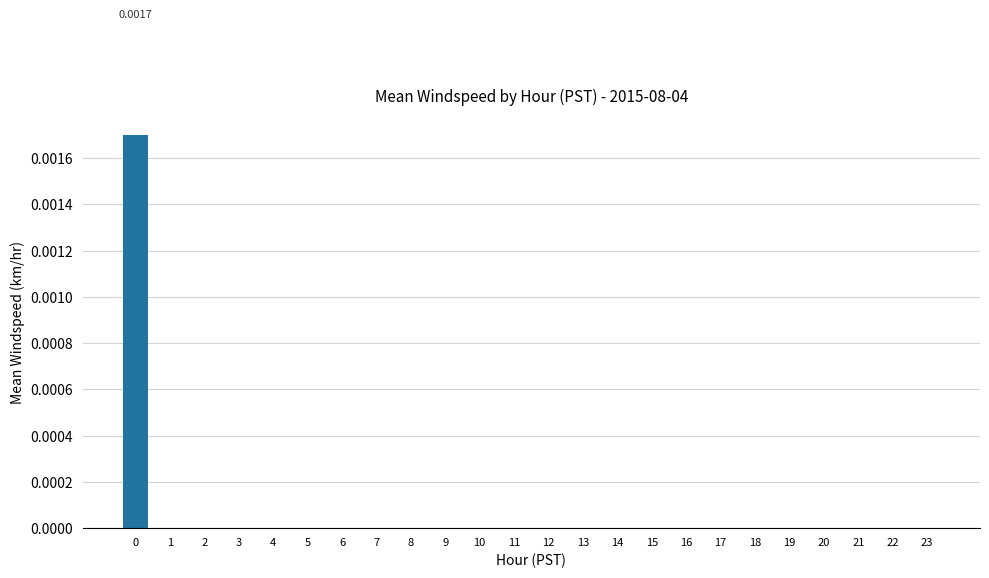

Are the bars horizontal?

No